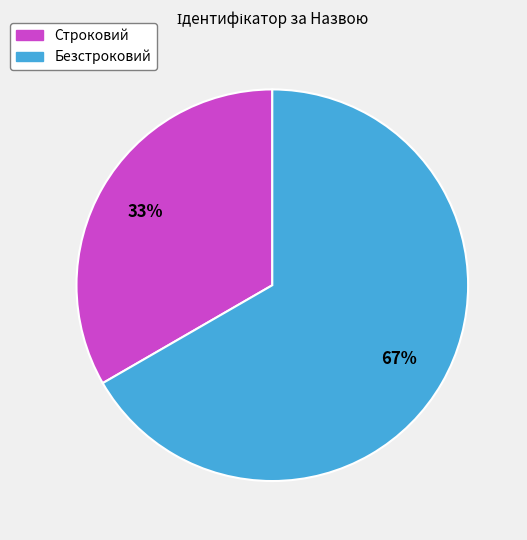

Approximately how many times larger is the value at Безстроковий compared to Строковий?

2.0